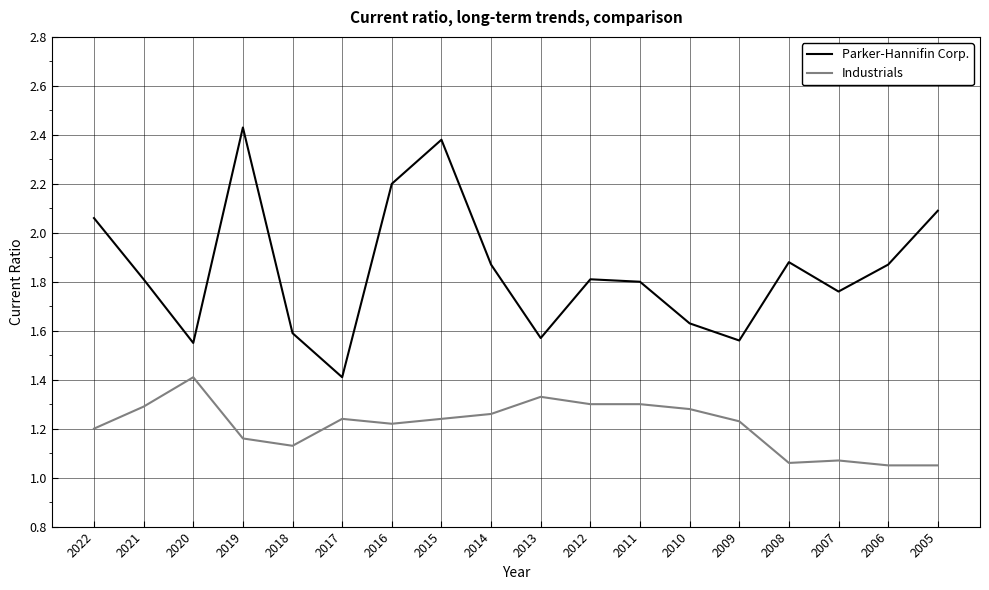

How many interior local peaks does the Parker-Hannifin Corp. series have?

4